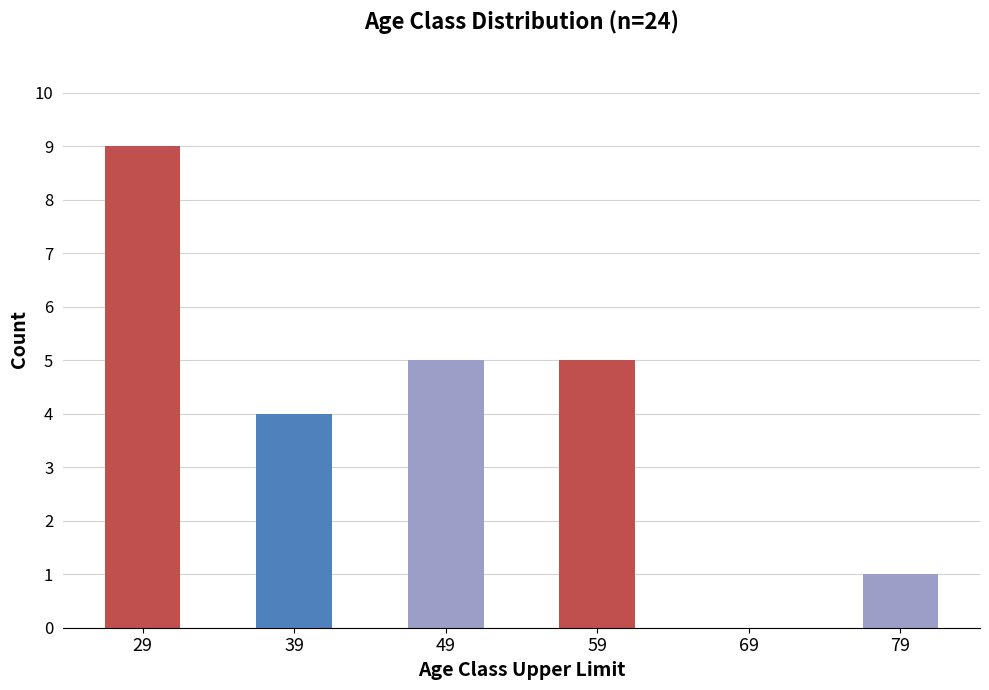

Reading left to right, what are all the values shown in this chart?

9	4	5	5	0	1